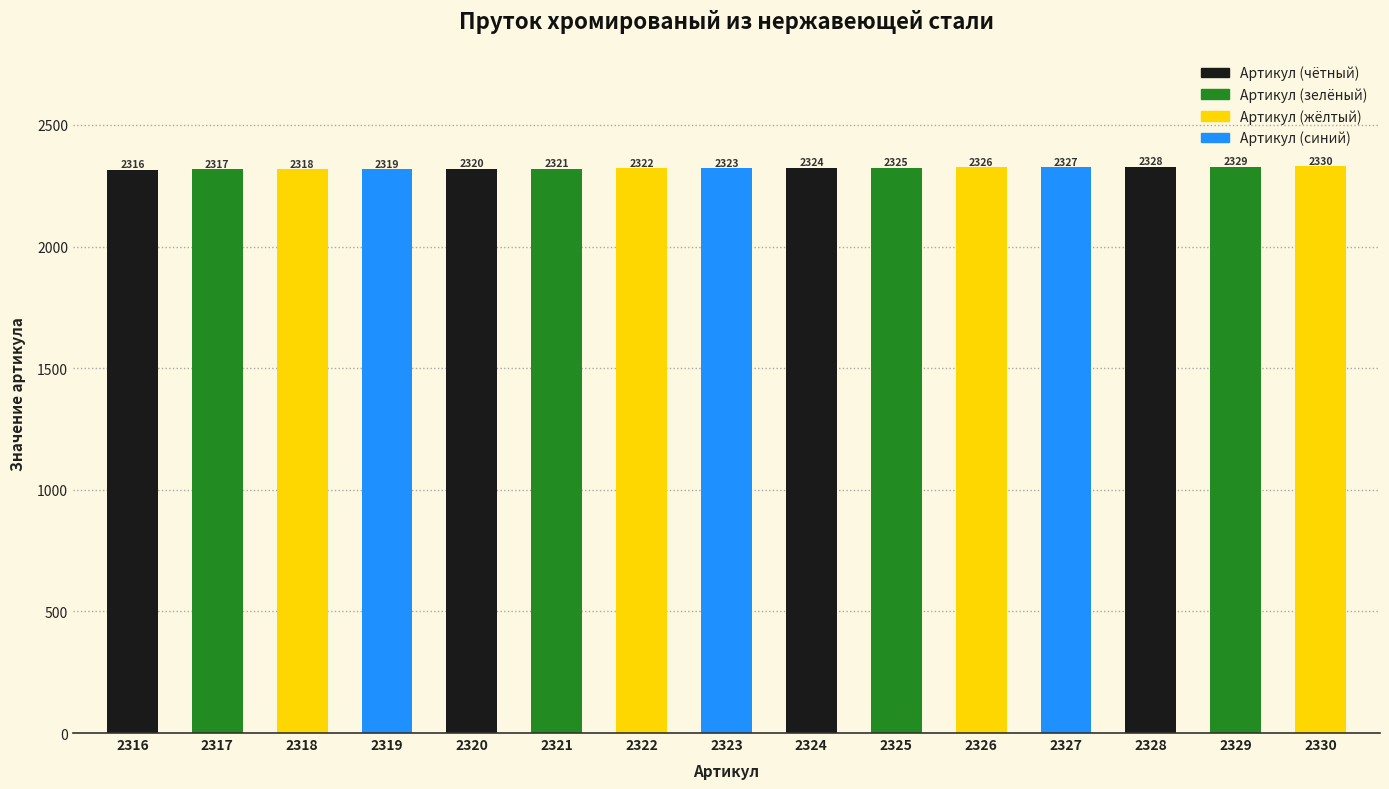

Rank the categories by value from lowest to highest.

2316, 2317, 2318, 2319, 2320, 2321, 2322, 2323, 2324, 2325, 2326, 2327, 2328, 2329, 2330